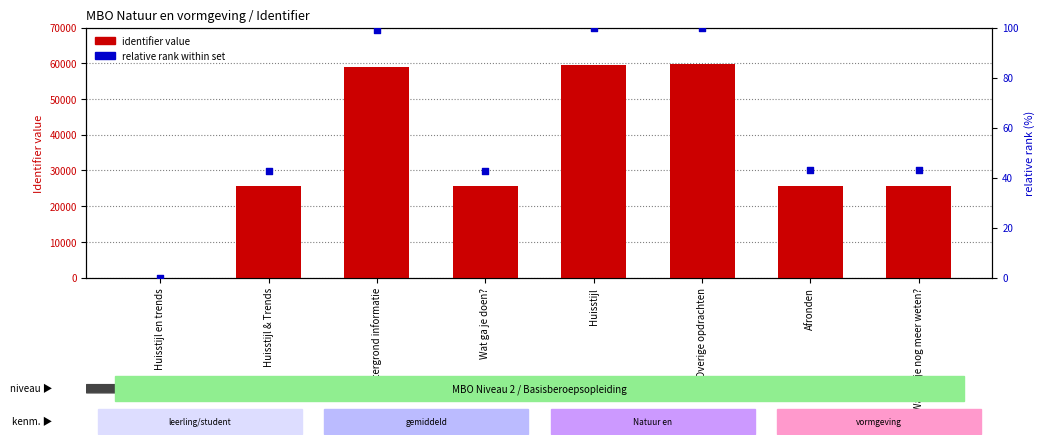

At which category is the sum across all series the highest?

Overige opdrachten